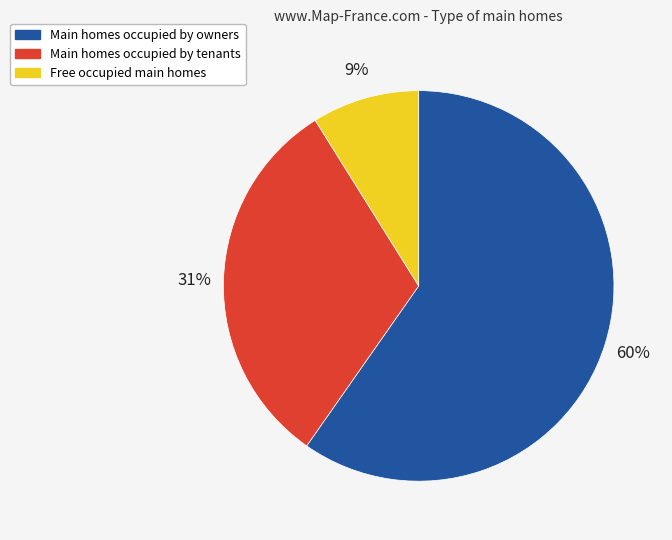

Is the sum of Main homes occupied by tenants and Free occupied main homes greater than half?

No